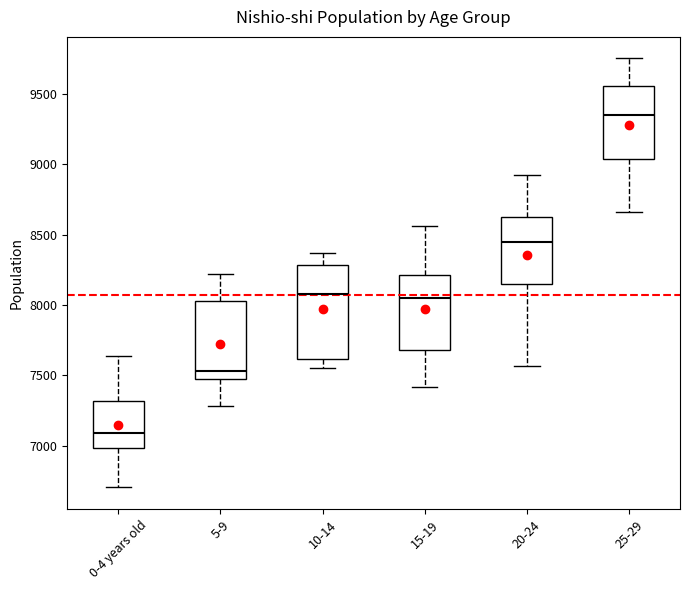

Which box is the tallest, from its lower edge to its upper edge?

10-14